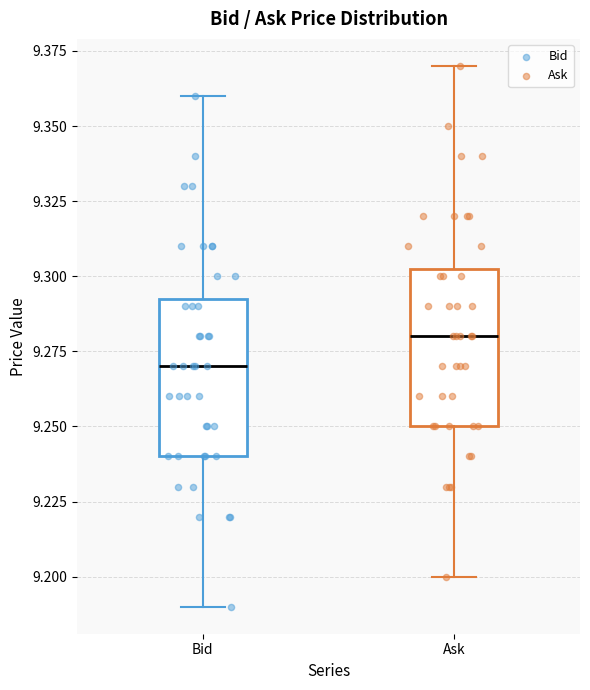

Reading left to right, transcribe this box plot: for each box, give where its median line is, the range the box spans, and where its two whiskers end, as read against the y-axis. The values are not printed on the chart, so give them approximately, as read against the axis.

Bid: median 9.270, box 9.240 to 9.295, whiskers 9.190 to 9.360
Ask: median 9.280, box 9.250 to 9.305, whiskers 9.200 to 9.370